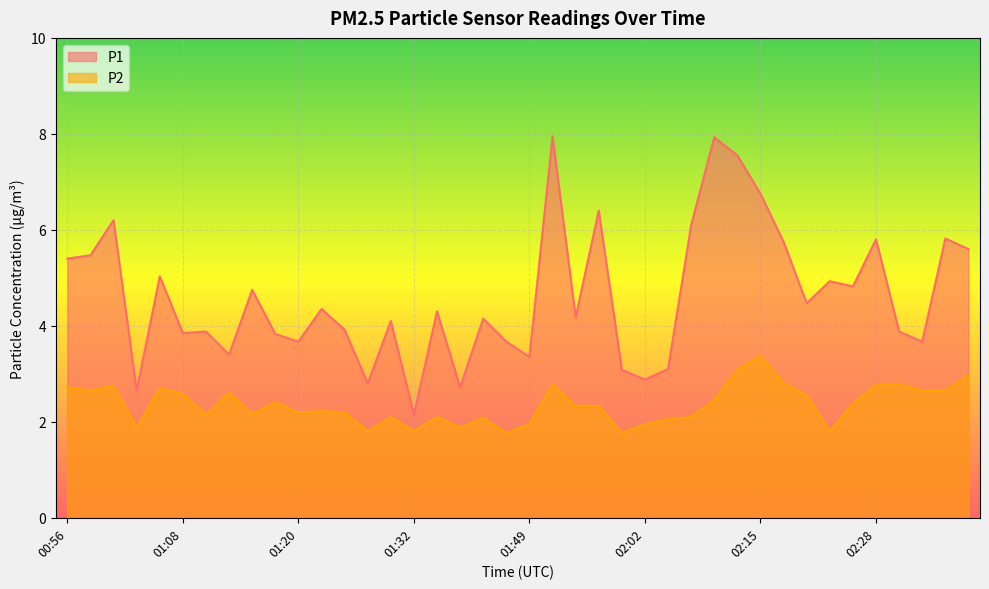

What is the value of the P1 point at the 30th from the left?

7.5